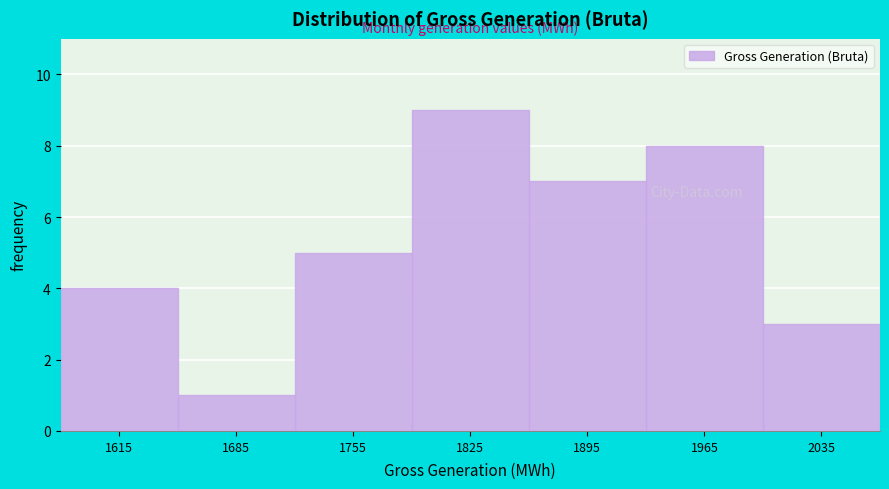

Reading left to right, list every bar in this chart as the range it spans on the x-axis followed by its height. The values are not printed on the chart, so give them approximately, as read against the axis.

1580 to 1650: 4
1650 to 1720: 1
1720 to 1790: 5
1790 to 1860: 9
1860 to 1930: 7
1930 to 2000: 8
2000 to 2070: 3